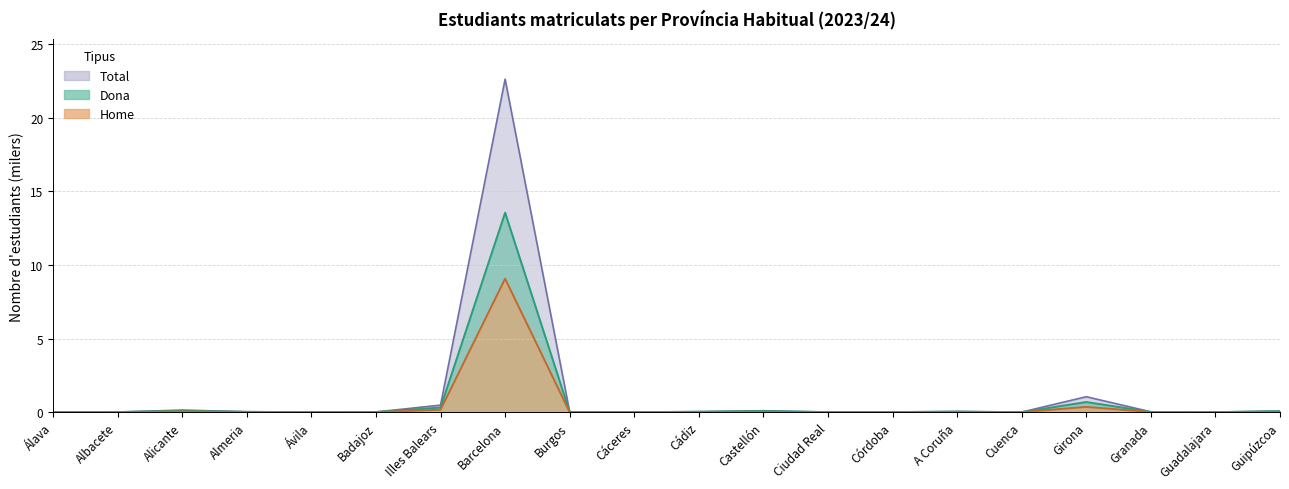

The value of Total at Guadalajara is 0.0. True or false?

False